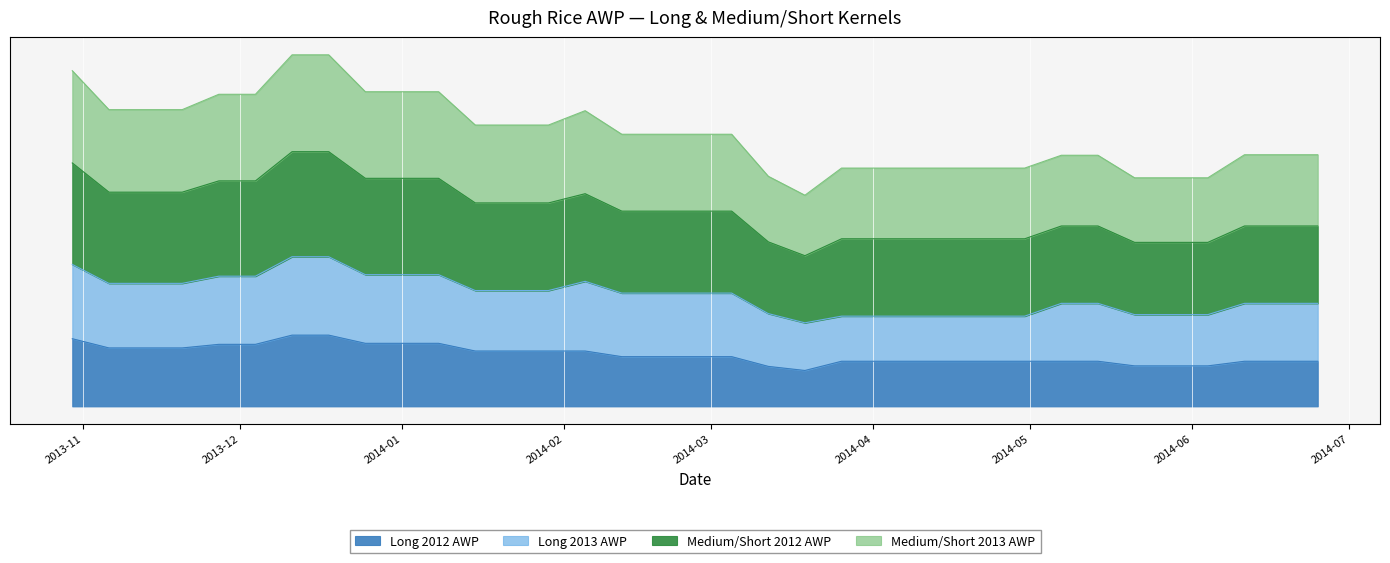

What are all the series names shown in the legend?

Long 2012 AWP, Long 2013 AWP, Medium/Short 2012 AWP, Medium/Short 2013 AWP